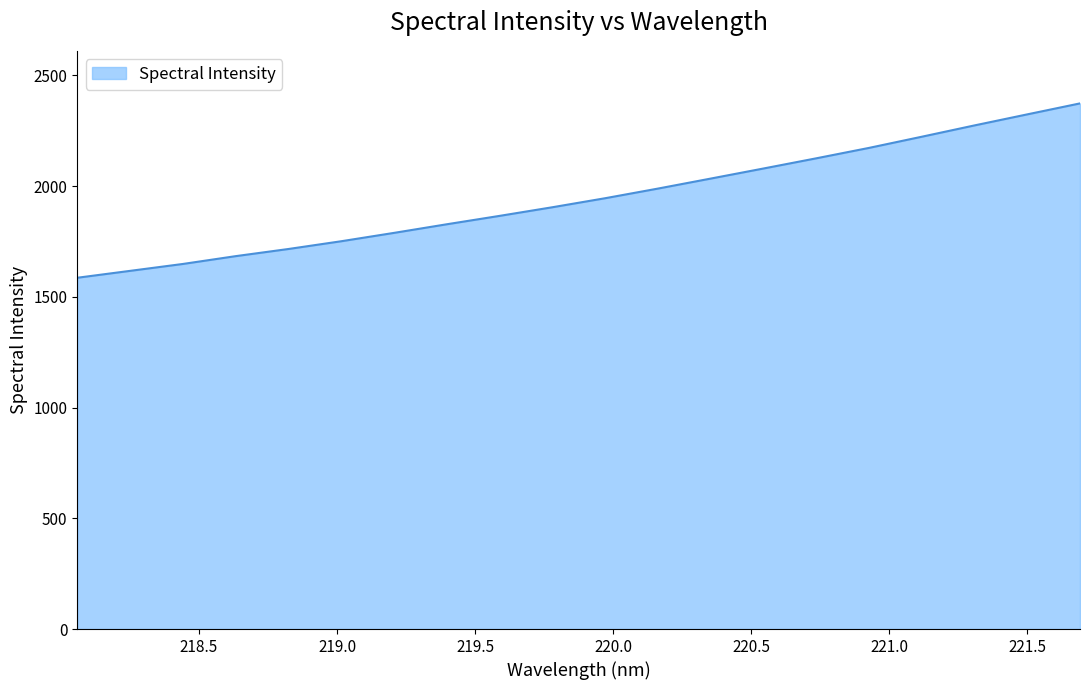

What is the minimum value shown in the chart?

1586.0